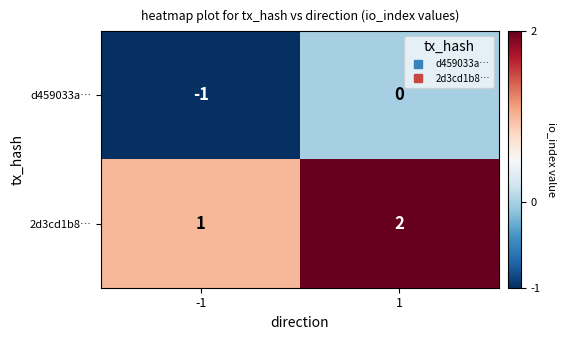

List the series in order of their overall mean, lowest first.

d459033a…, 2d3cd1b8…